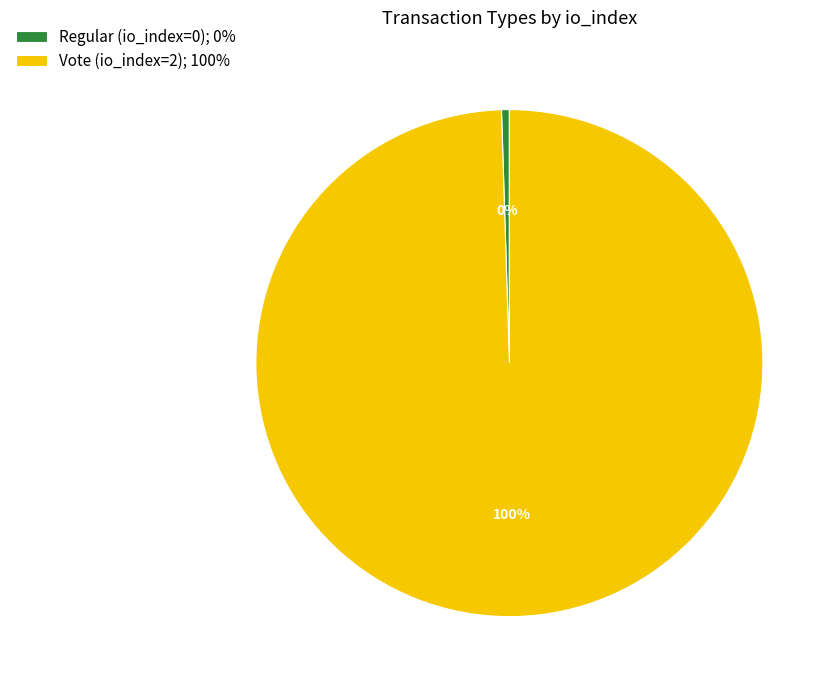

To the nearest percent, what is the average slice percentage?

50%